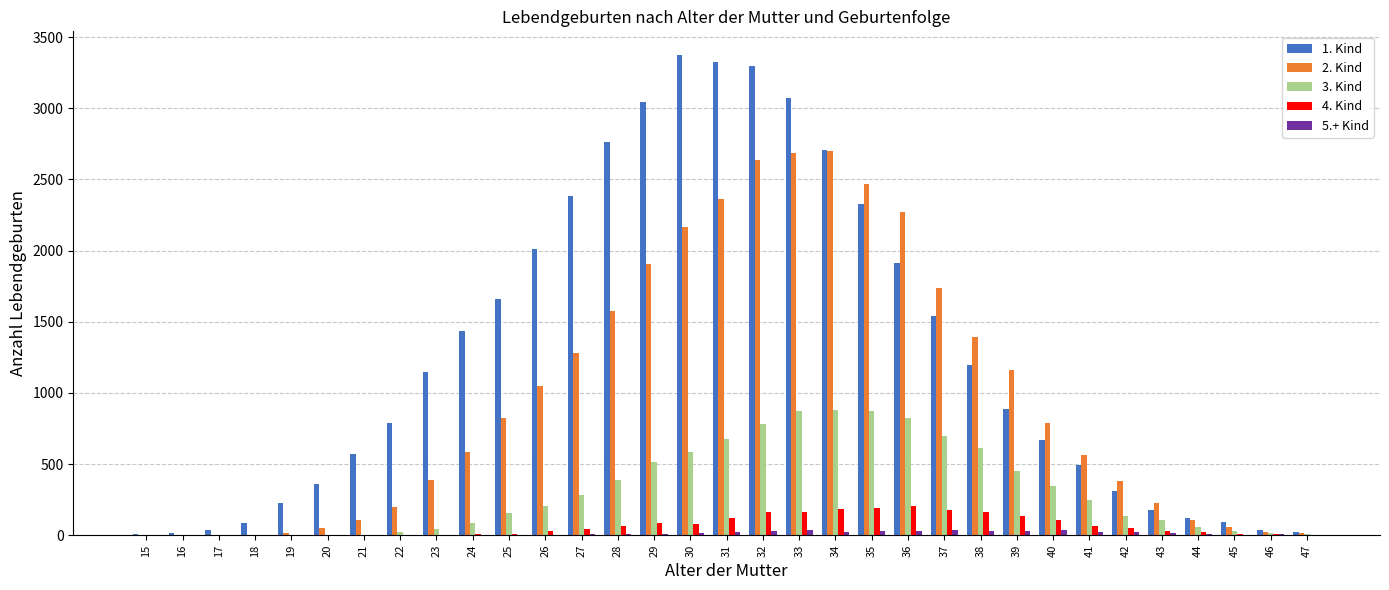

The value of 3. Kind at 15 is 0. True or false?

True